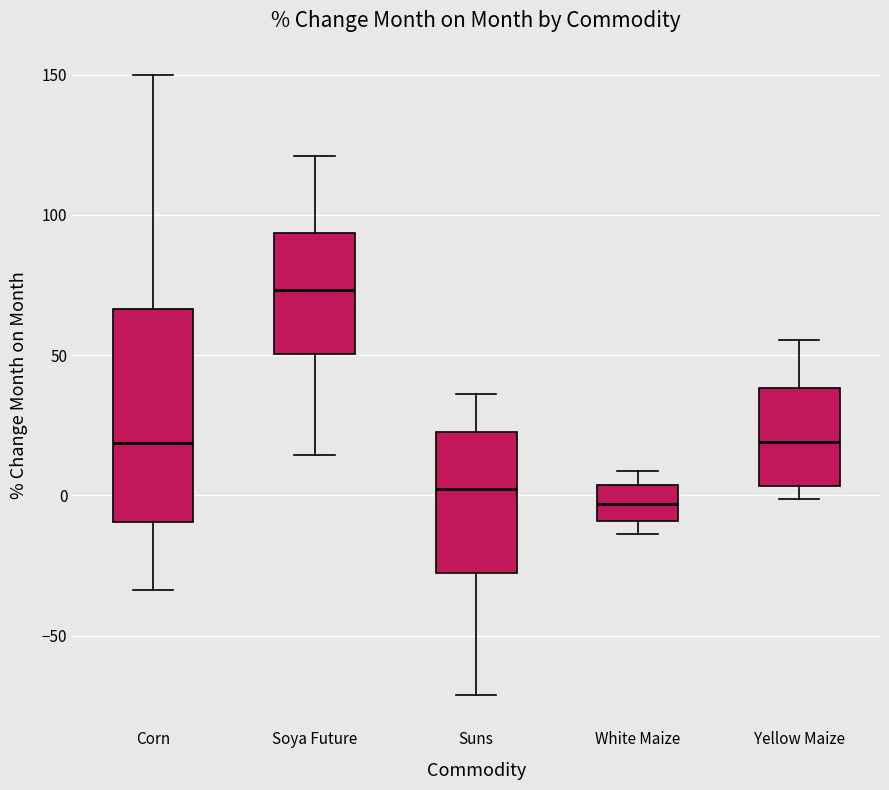

Comparing the boxes themselves (not the whiskers), which one is the tallest?

Corn